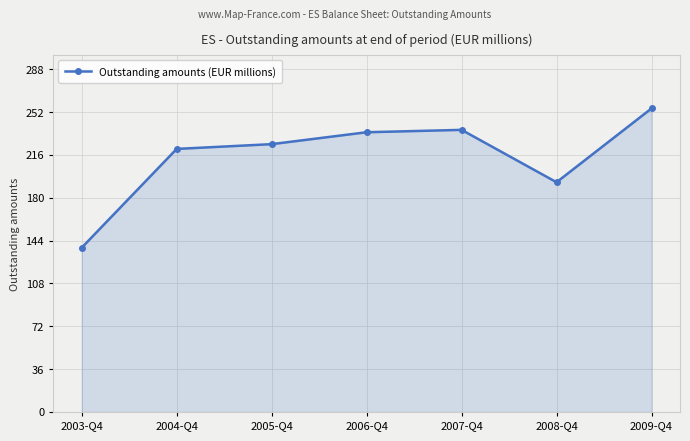

How many distinct data groups are displayed?

1